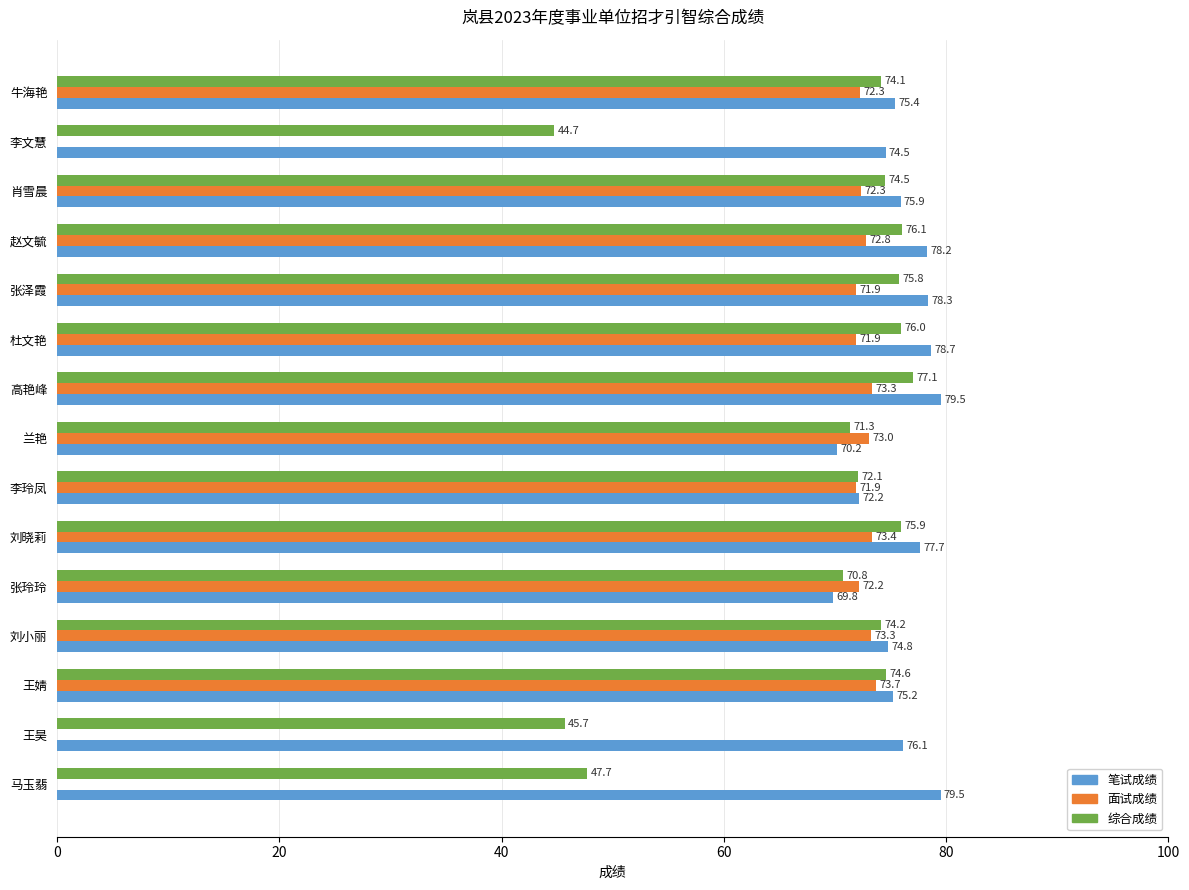

Between 兰艳 and 杜文艳, which series saw the biggest shift?

笔试成绩